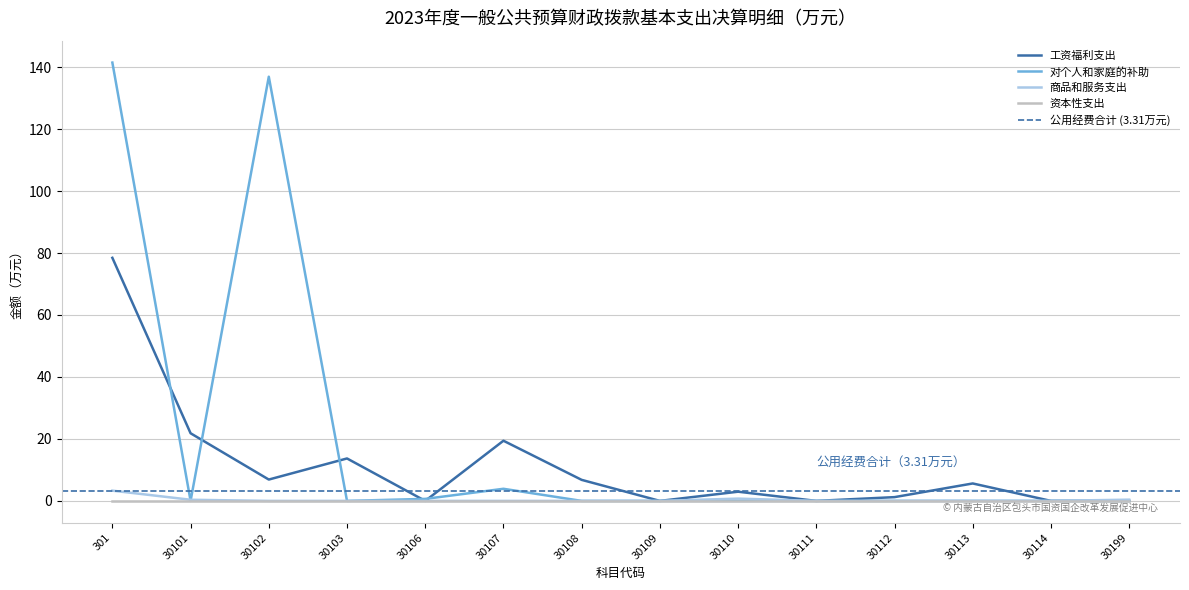

What is the highest value of the 对个人和家庭的补助 series?

141.5